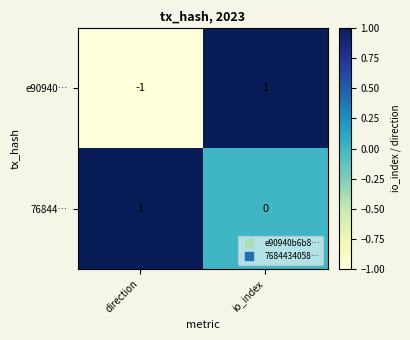

Which series has the largest range (max minus min)?

e90940…